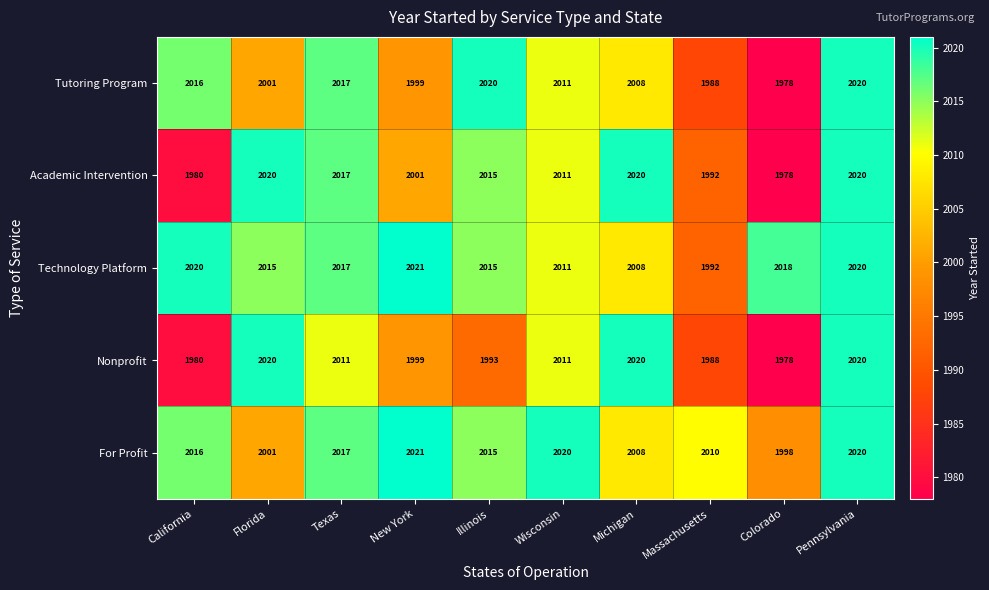

The value of Nonprofit at Illinois is 1993. True or false?

True